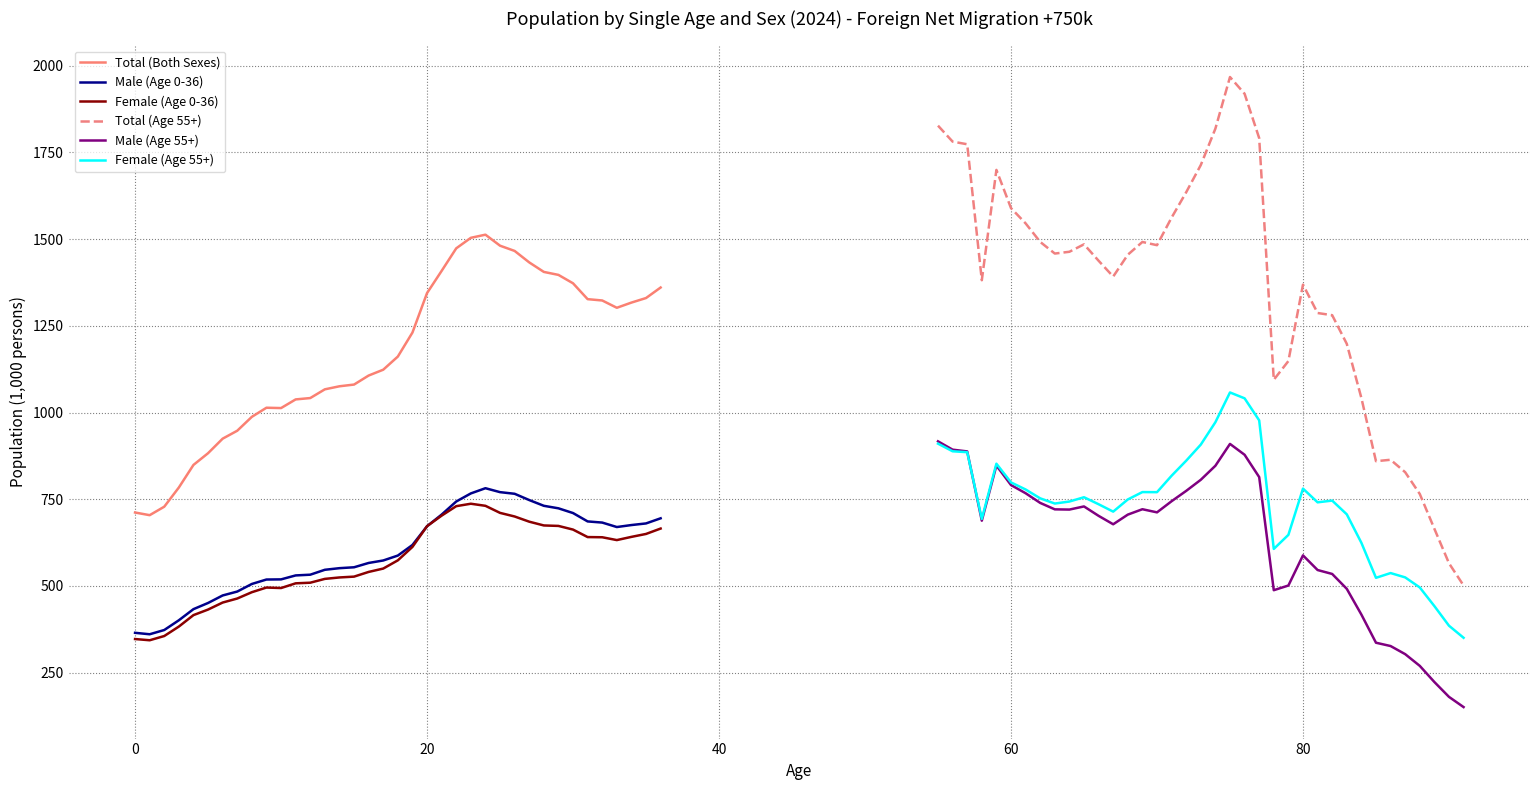

Between 31 and 19, which is larger?

31